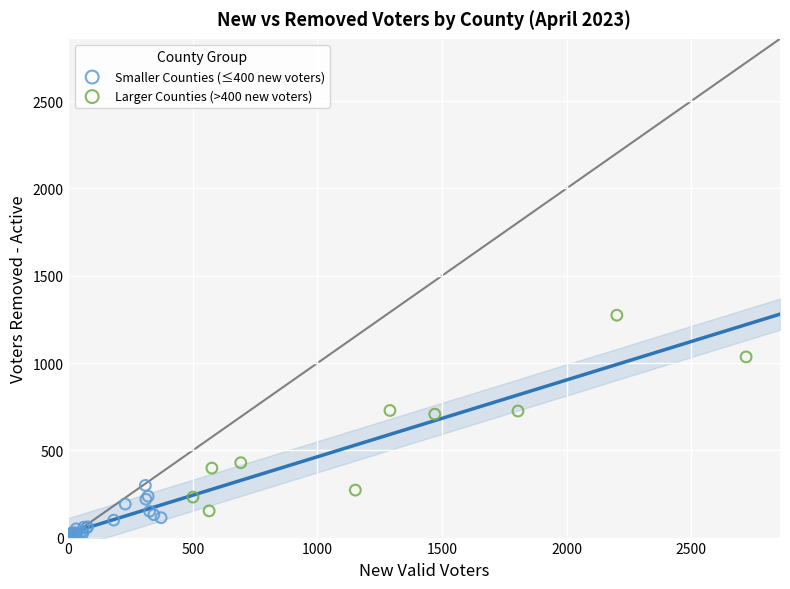

Which series reaches the maximum Y coordinate?

Larger Counties (>400 new voters)